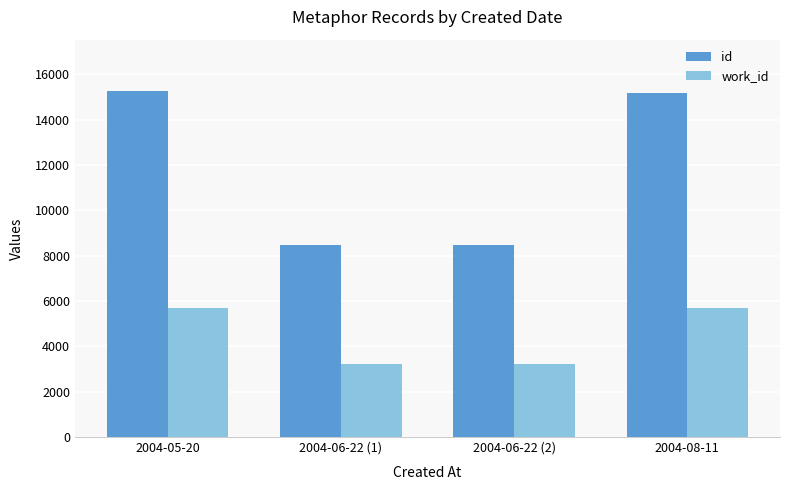

How many distinct data groups are displayed?

2